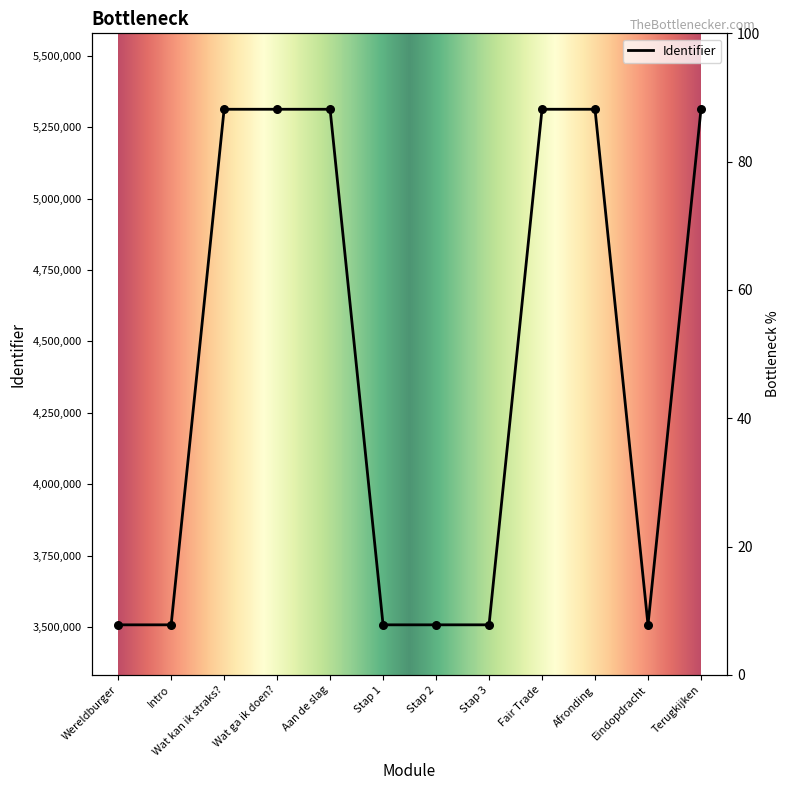

What is the change in value from Stap 1 to Fair Trade?

+1803670